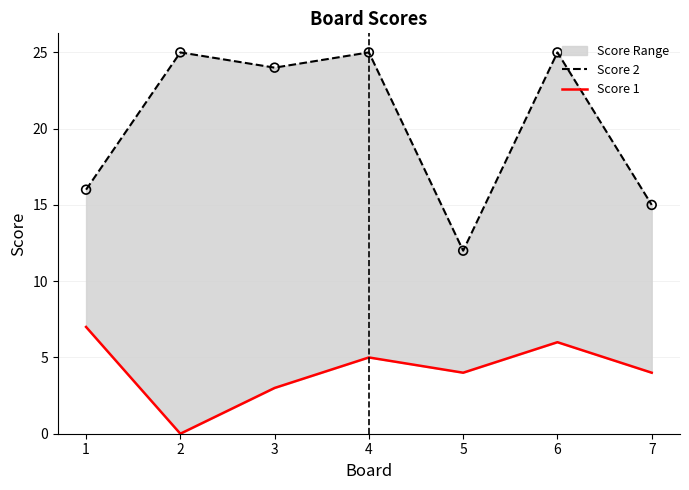

At how many categories does at least one series exceed 7?

7